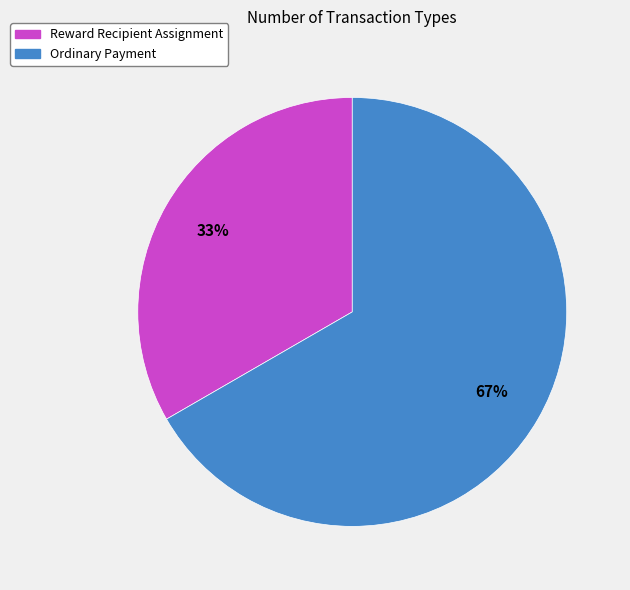

Is the sum of Ordinary Payment and Reward Recipient Assignment greater than half?

Yes